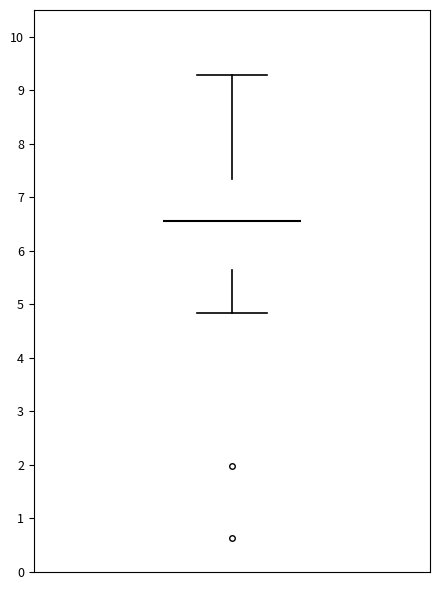

Transcribe this box plot: give where the median line is, the range the box spans, and where the two whiskers end, as read against the y-axis. The values are not printed on the chart, so give them approximately, as read against the axis.

median 6.6, box 5.6 to 7.3, whiskers 4.8 to 9.3